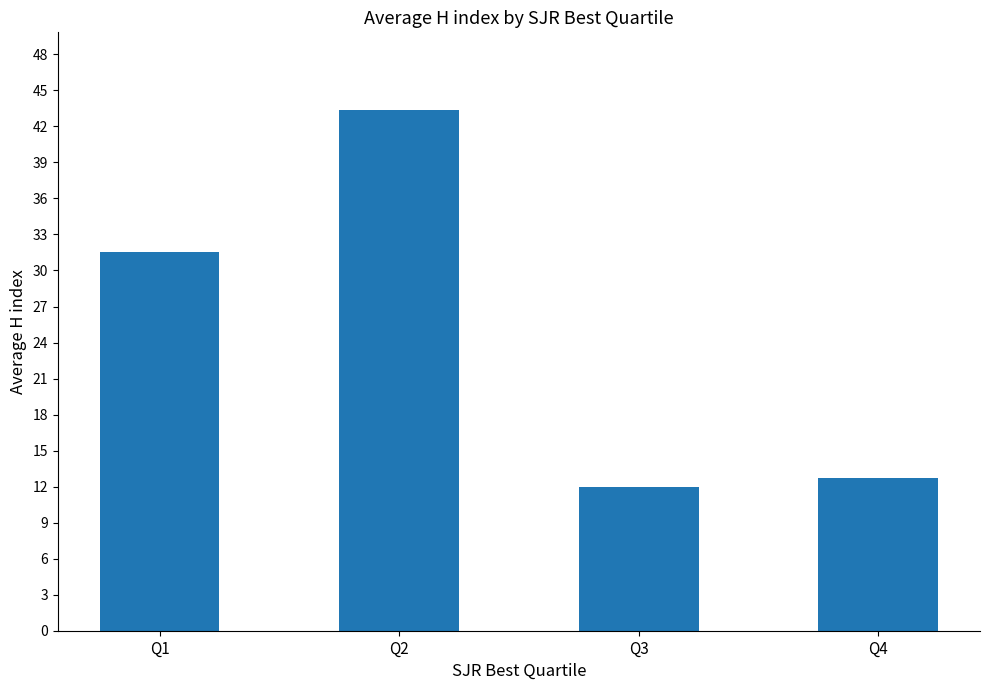

Reading left to right, extract all data points from this chart.

Q1=31.5	Q2=43.3	Q3=12.0	Q4=12.8